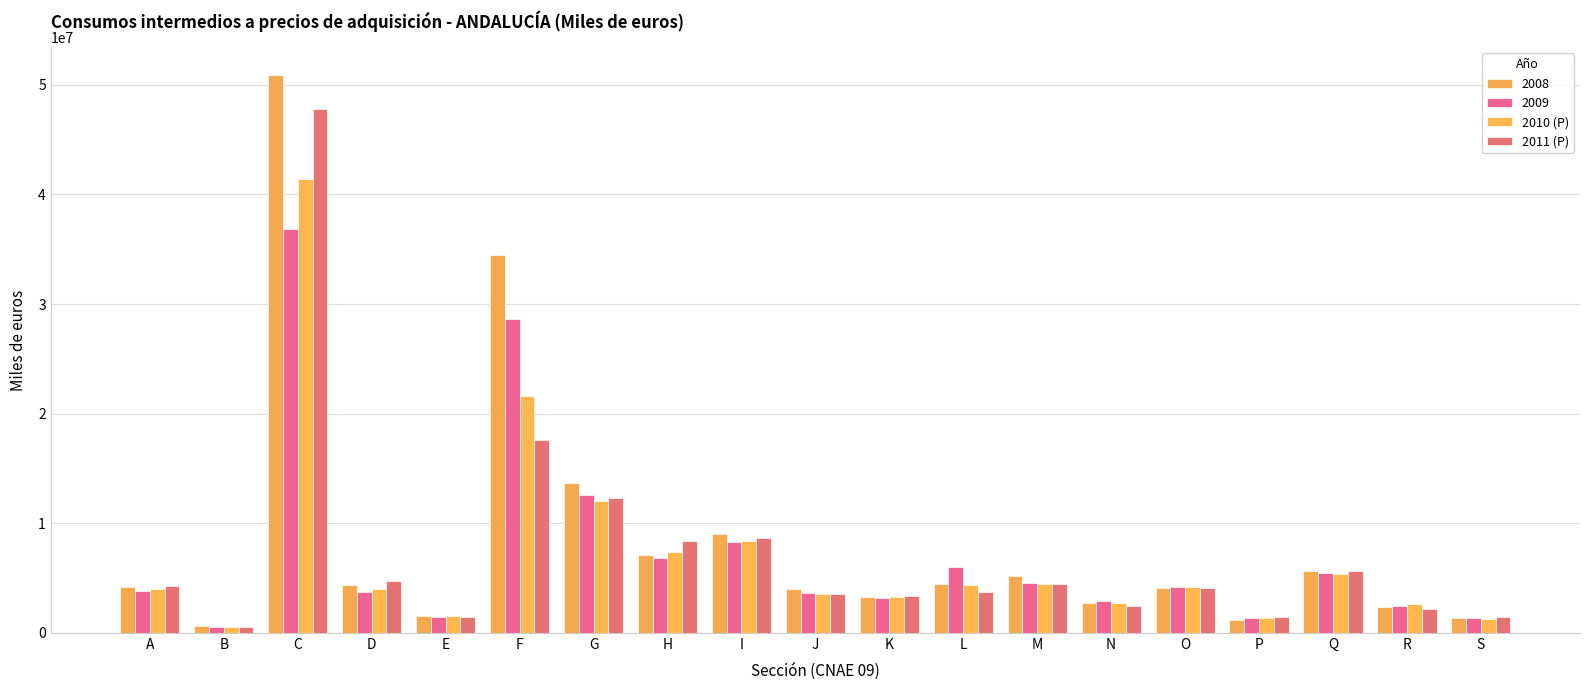

Rank the categories by 2010 (P) value from highest to lowest.

C, F, G, I, H, Q, M, L, O, D, A, J, K, N, R, E, P, S, B